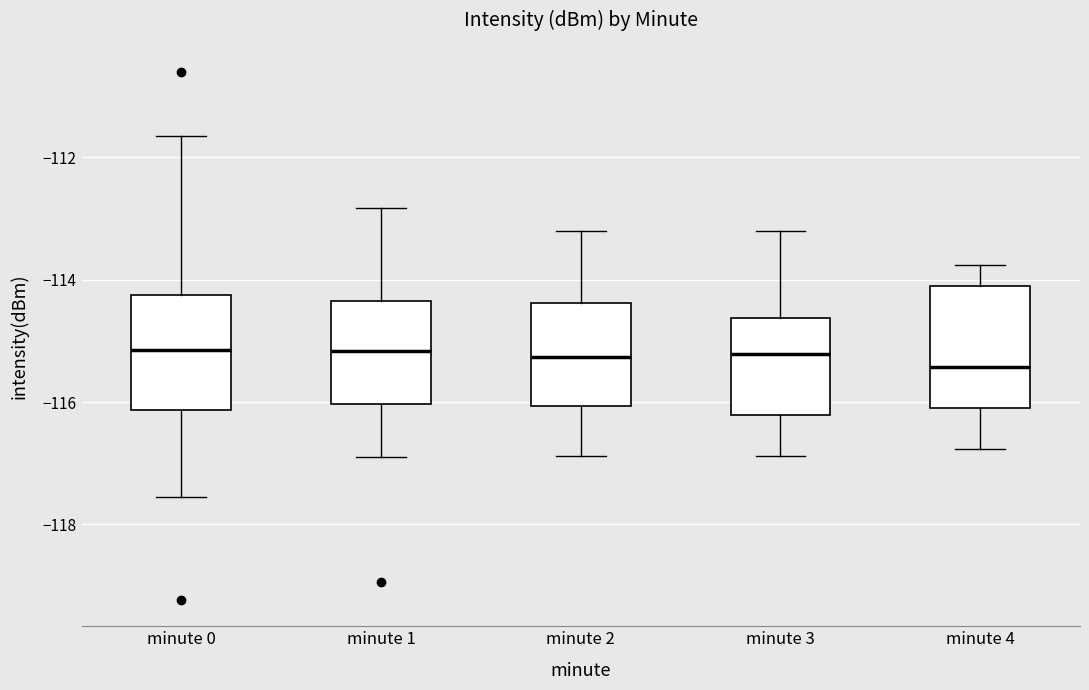

Where is the upper edge of the box for minute 3 on the y-axis? The values are not printed on the chart, so give them approximately, as read against the axis.

-114.6